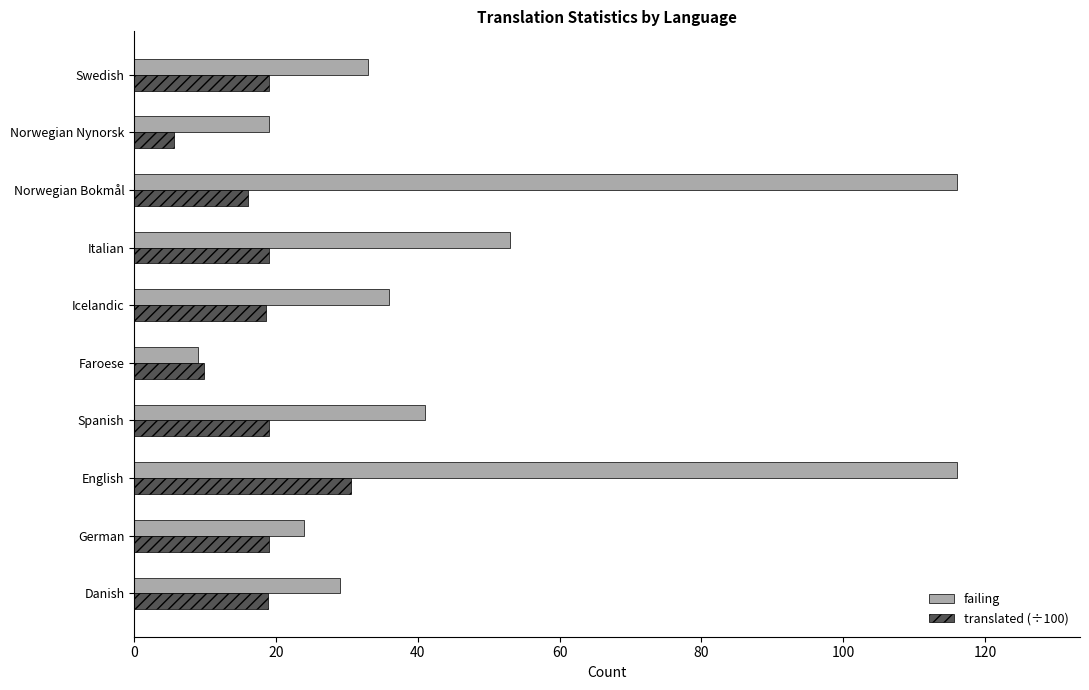

Which category has the highest value in the translated (÷100) series?

English